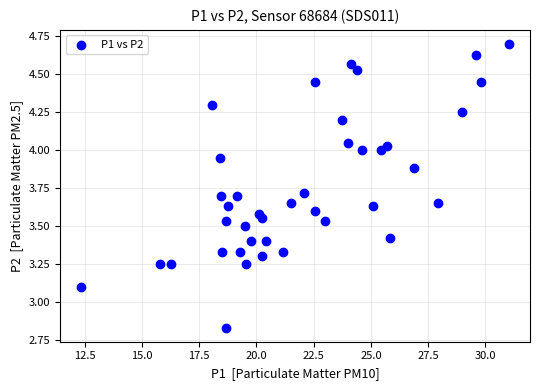

What Y value in the scatter plot is closest to 3?

3.1